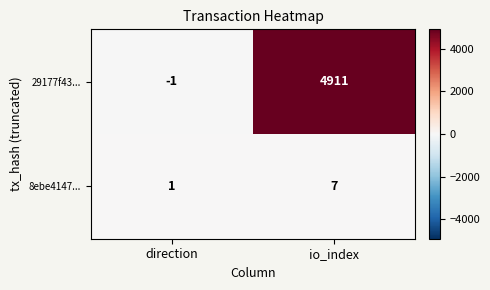

Which series has the widest spread of values?

29177f43...